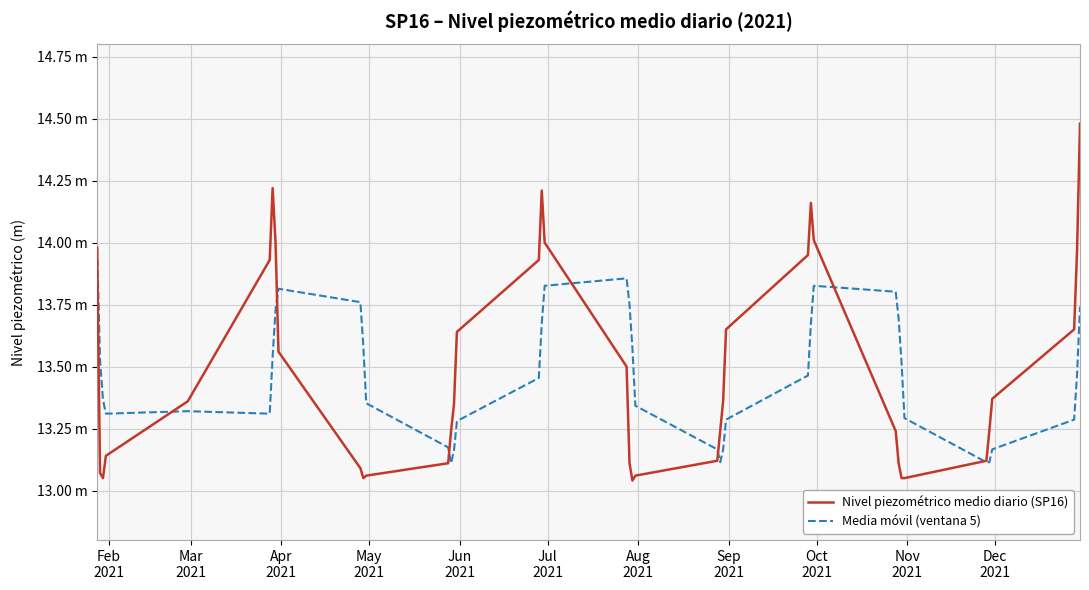

What are all the series names shown in the legend?

Nivel piezométrico medio diario (SP16), Media móvil (ventana 5)